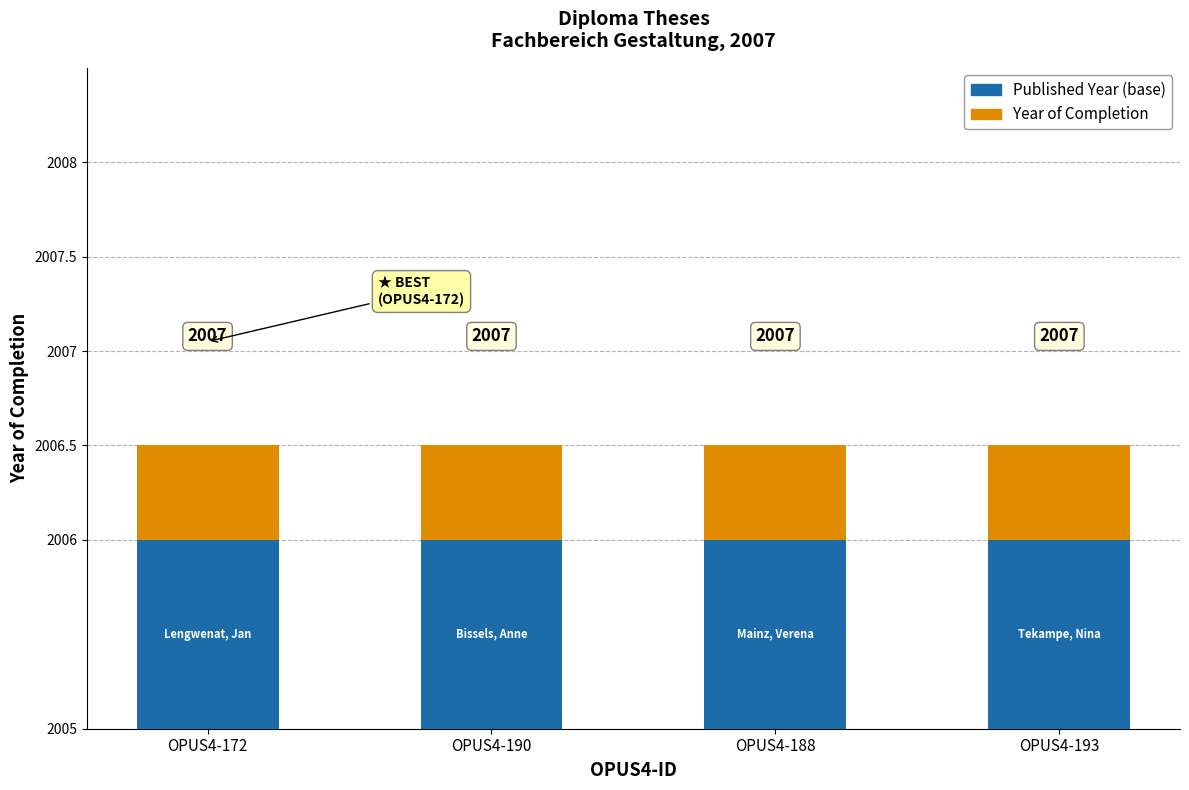

What is the label of the 3rd bar from the right?

OPUS4-190